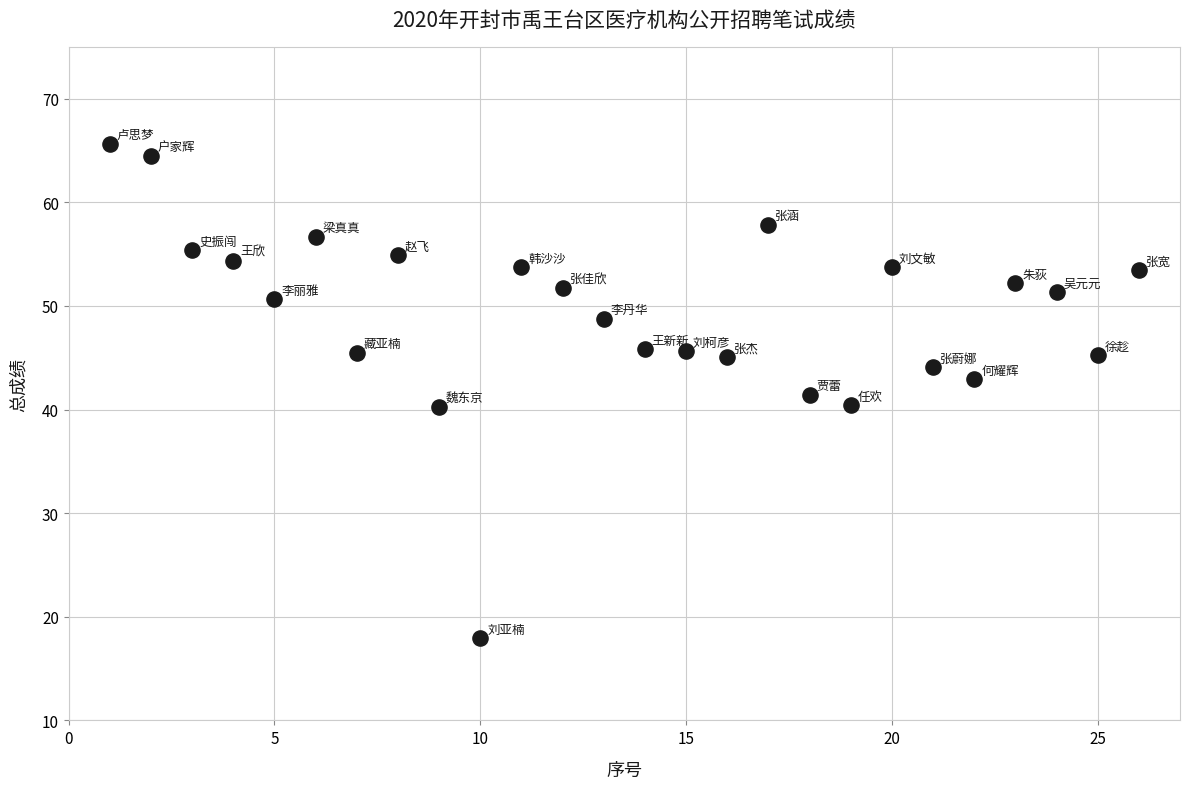

What is the range of Y values (max minus min)?

47.7